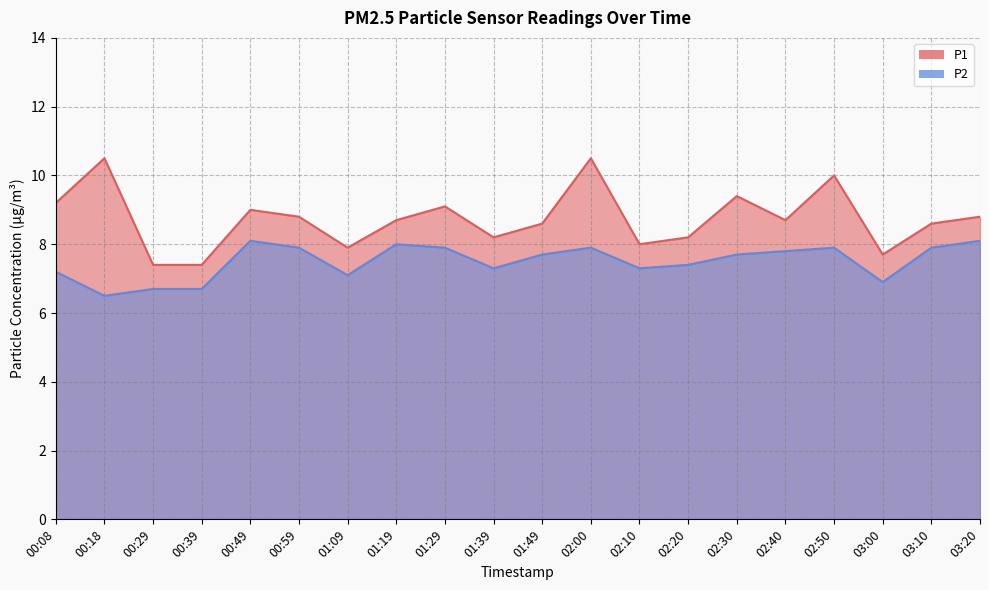

Is it true that P1 equals 7.7 at 03:00?

True